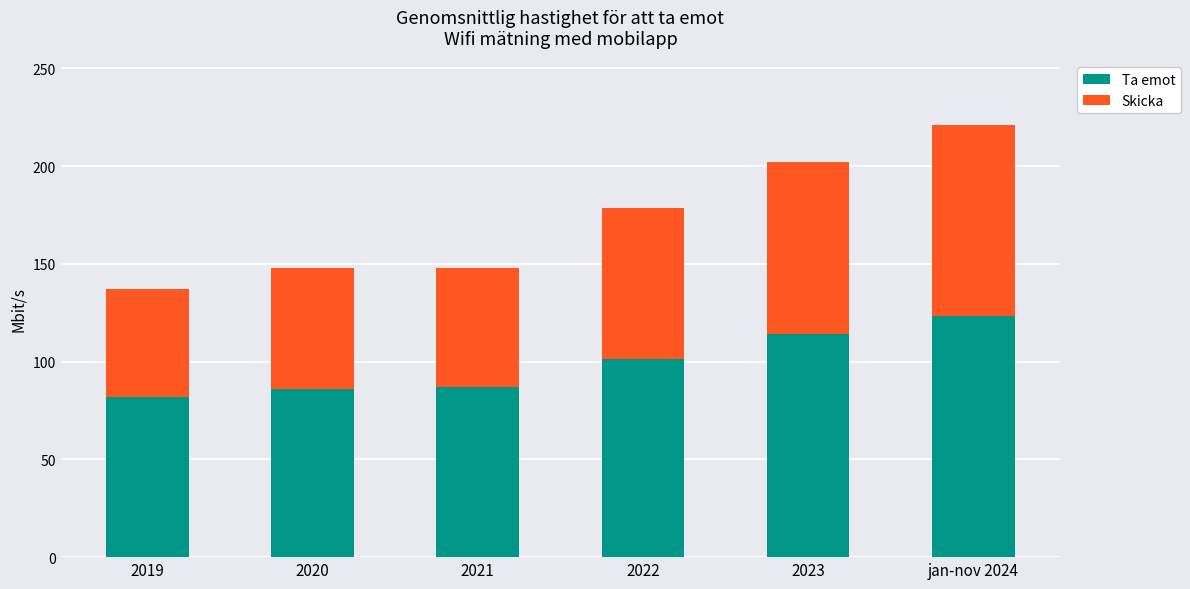

What is the difference between the maximum and minimum values in the Ta emot series?

41.4